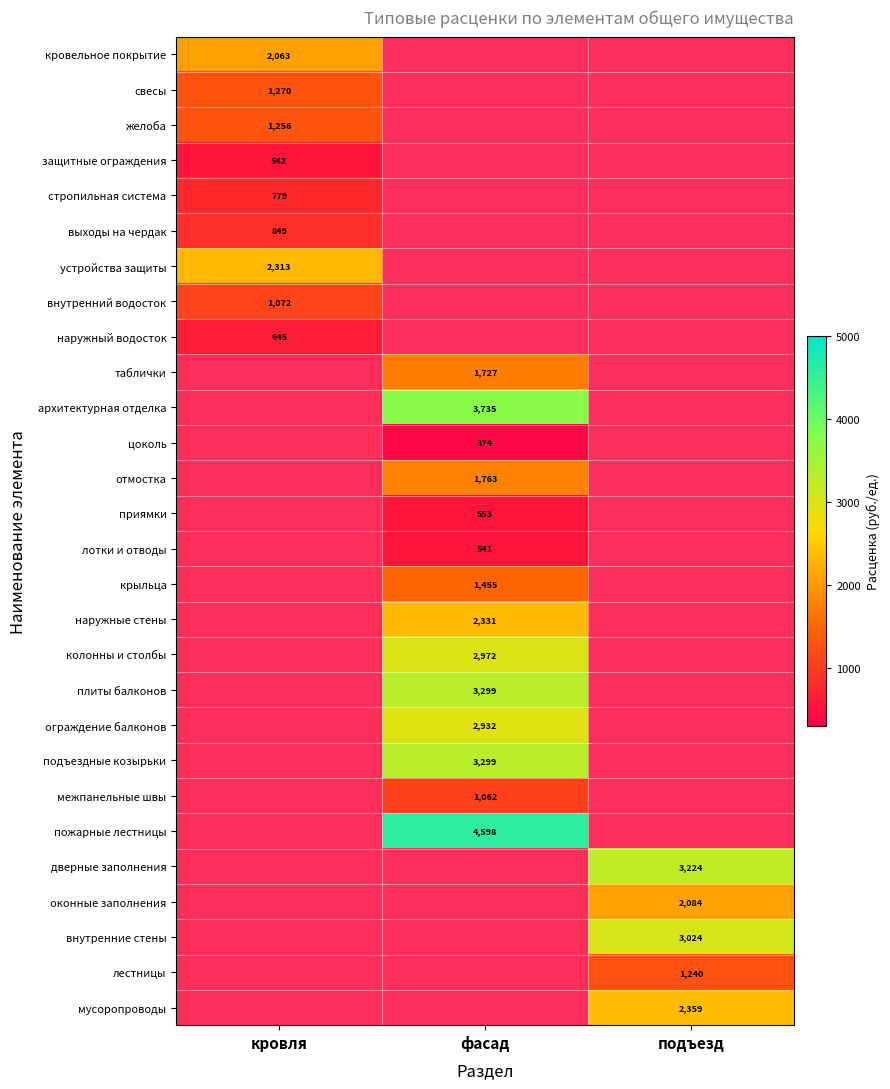

What is the greatest value displayed?

4597.9